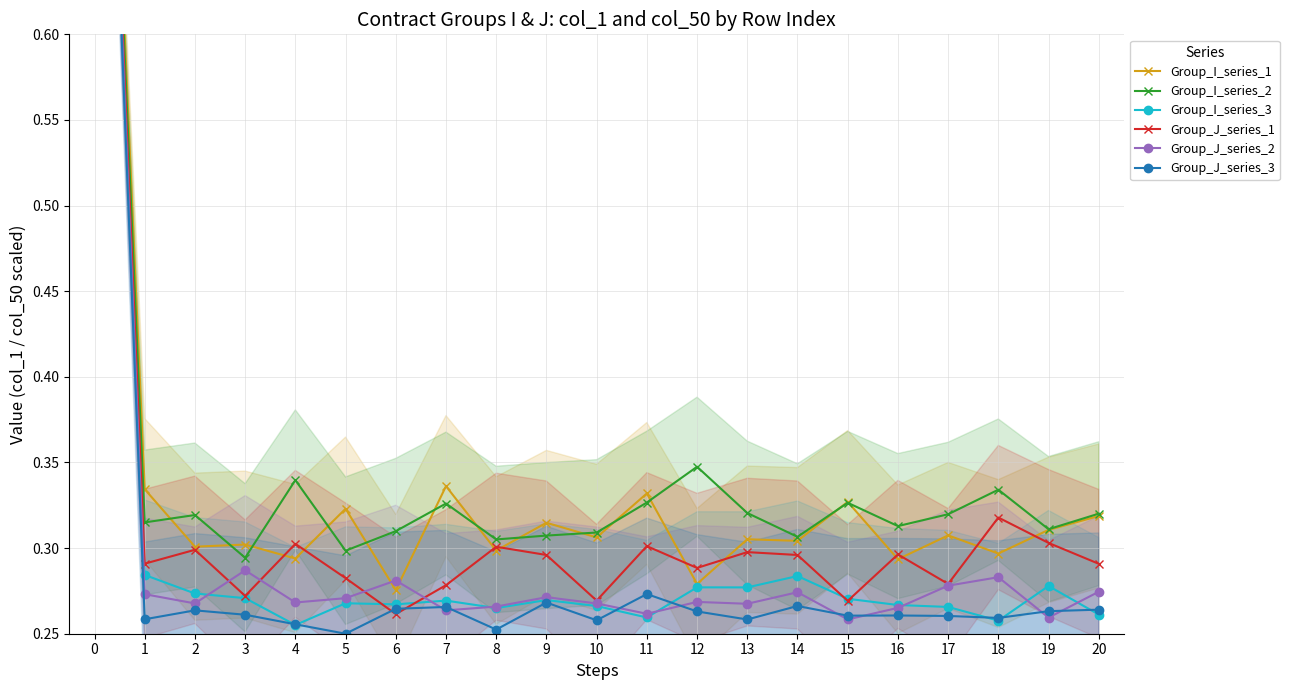

Rank the series by their maximum value, from highest to lowest.

Group_I_series_1, Group_I_series_2, Group_I_series_3, Group_J_series_1, Group_J_series_2, Group_J_series_3